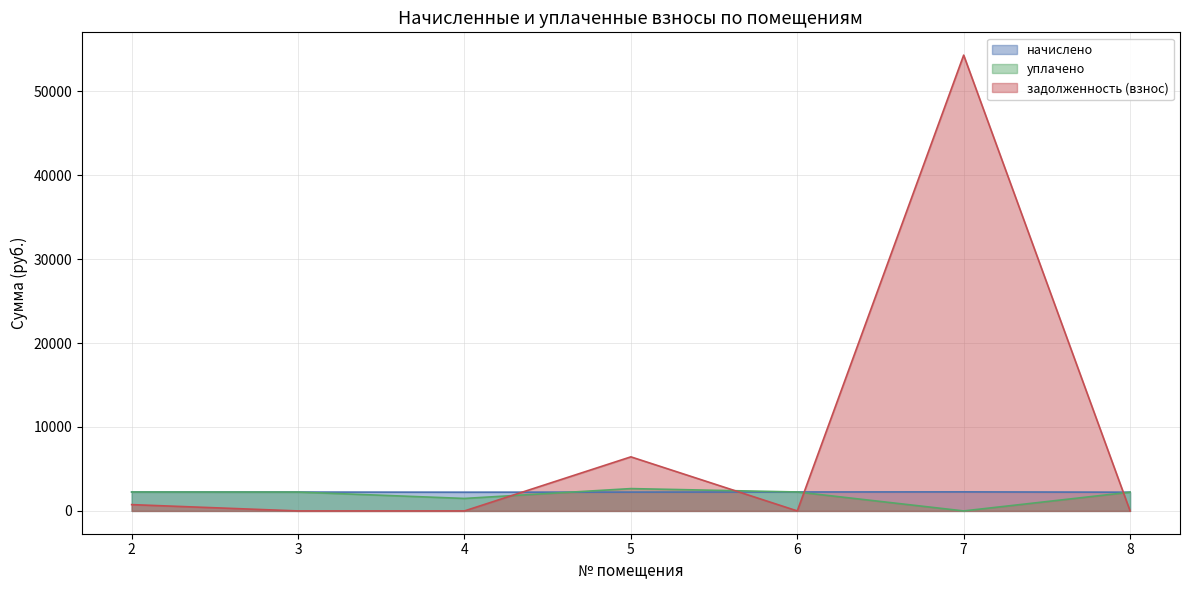

Is it true that задолженность (взнос) equals 751.5 at 2?

True